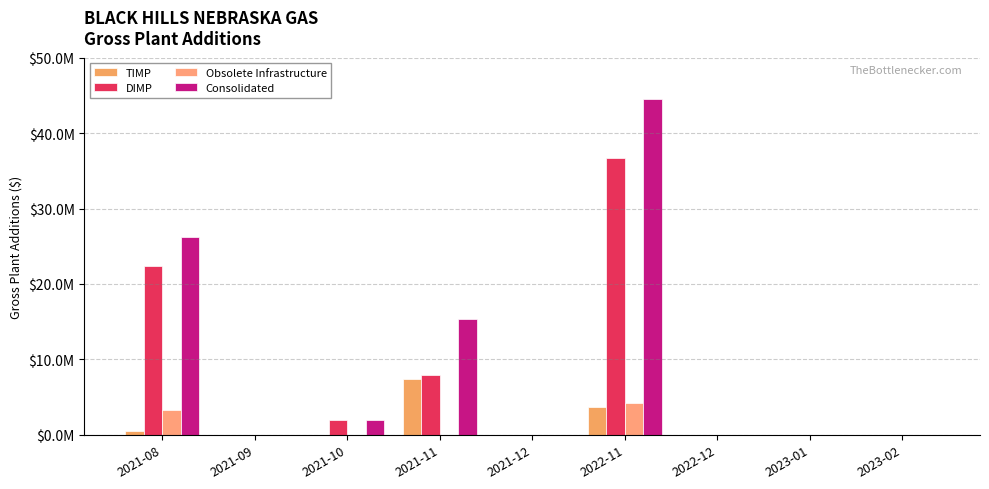

Reading left to right, what are all the values shown in this chart?

TIMP: 2021-08=445219	2021-09=0	2021-10=0	2021-11=7428522	2021-12=0	2022-11=3631666	2022-12=0	2023-01=0	2023-02=0
DIMP: 2021-08=22421704	2021-09=0	2021-10=1901747	2021-11=7934817	2021-12=0	2022-11=36698443	2022-12=0	2023-01=0	2023-02=0
Obsolete Infrastructure: 2021-08=3307064	2021-09=0	2021-10=0	2021-11=0	2021-12=0	2022-11=4218602	2022-12=0	2023-01=0	2023-02=0
Consolidated: 2021-08=26173987	2021-09=0	2021-10=1901747	2021-11=15363339	2021-12=0	2022-11=44548711	2022-12=0	2023-01=0	2023-02=0